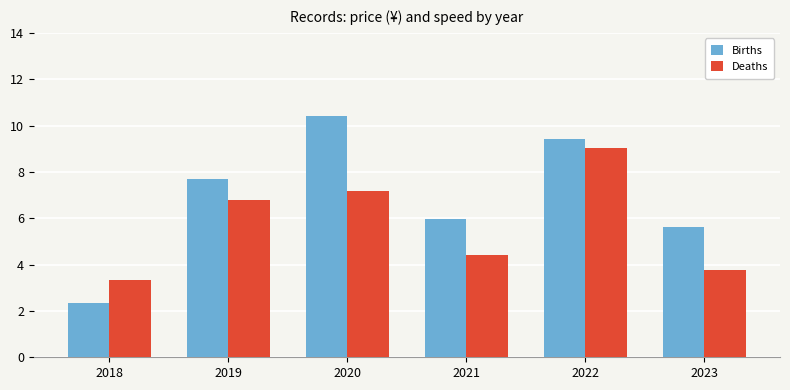

True or false: Births has a value of 2.3 at 2018.

True